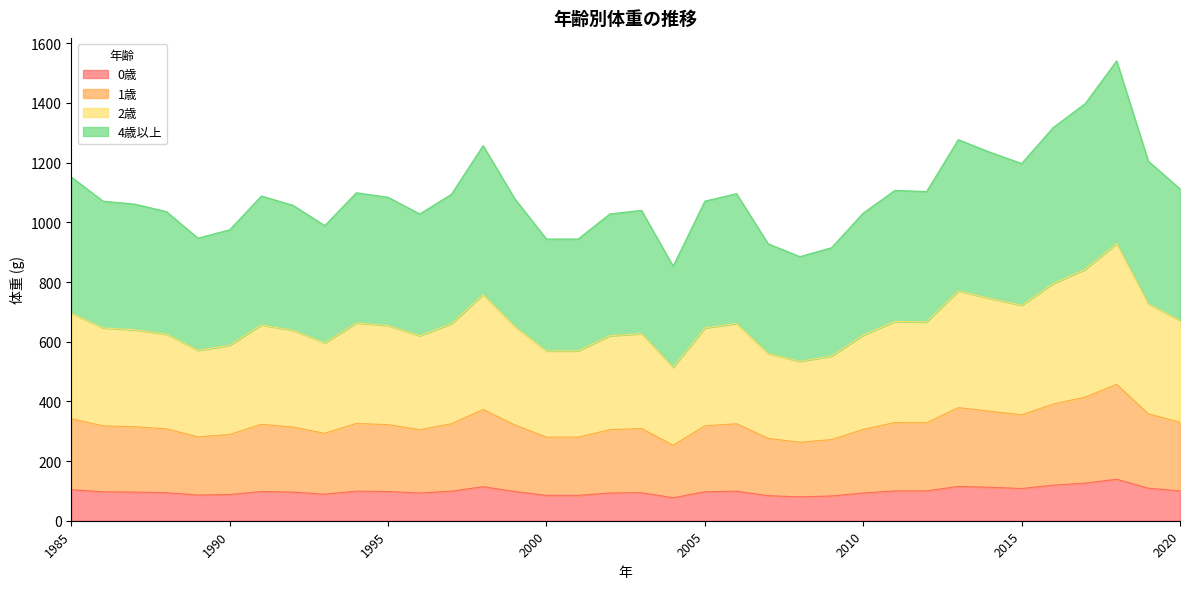

What is the total value across all series at 2020?

1112